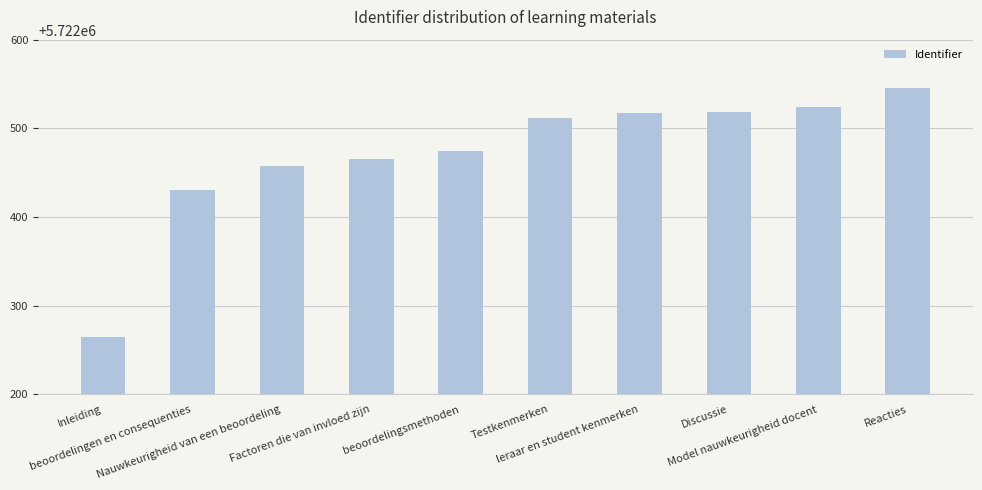

The value at Inleiding is 5722265. True or false?

True